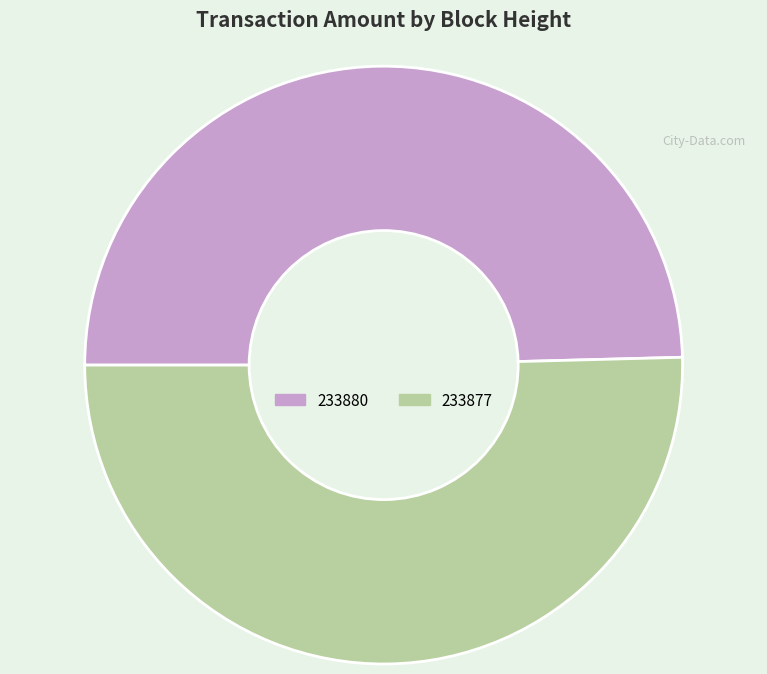

Does 233880 account for over 50% of the chart?

No